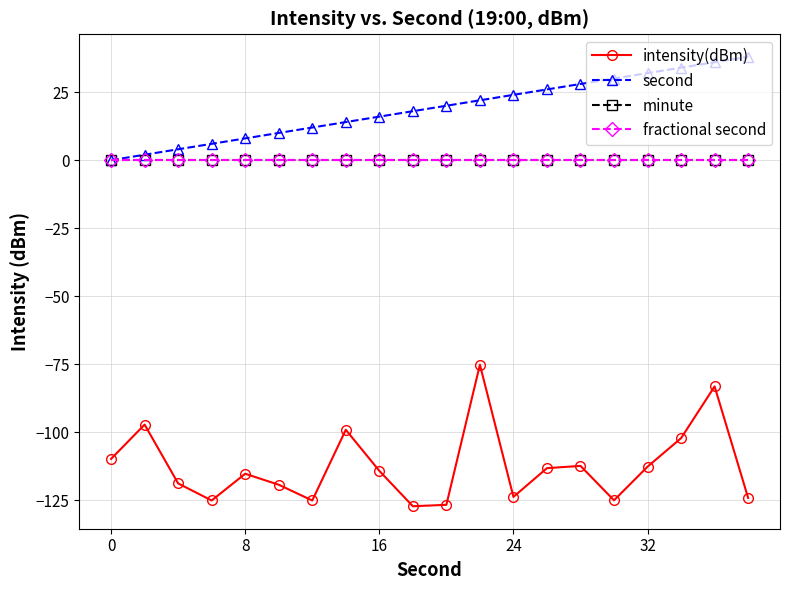

Is this an area chart (filled region under the line)?

No